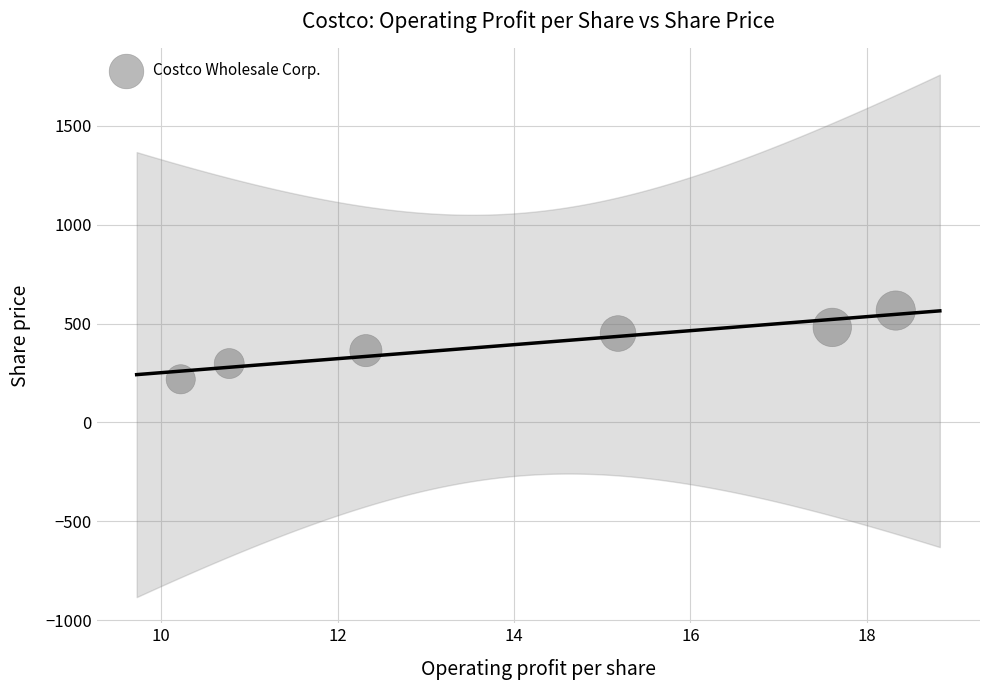

What is the average Y value?

395.7